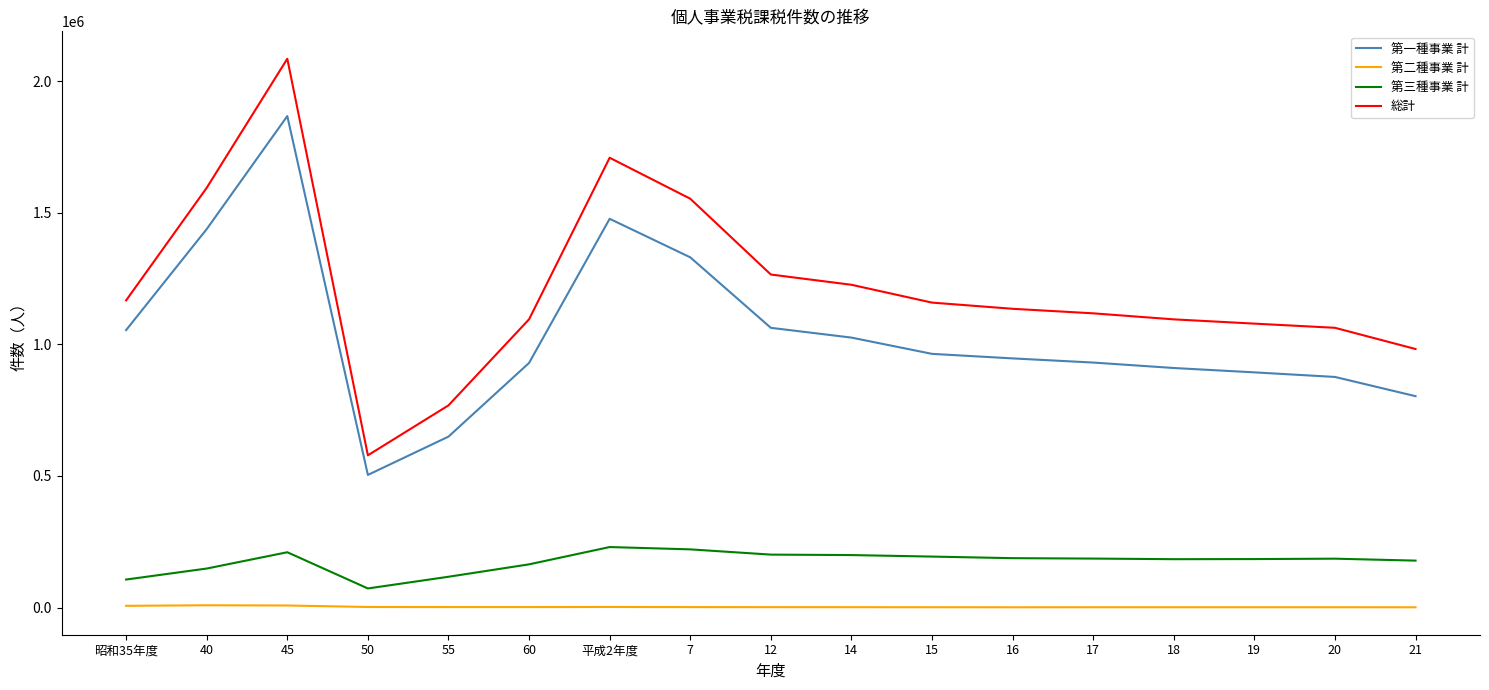

Is the value of 第三種事業 計 at 16 greater than the value of 第一種事業 計 at 7?

No